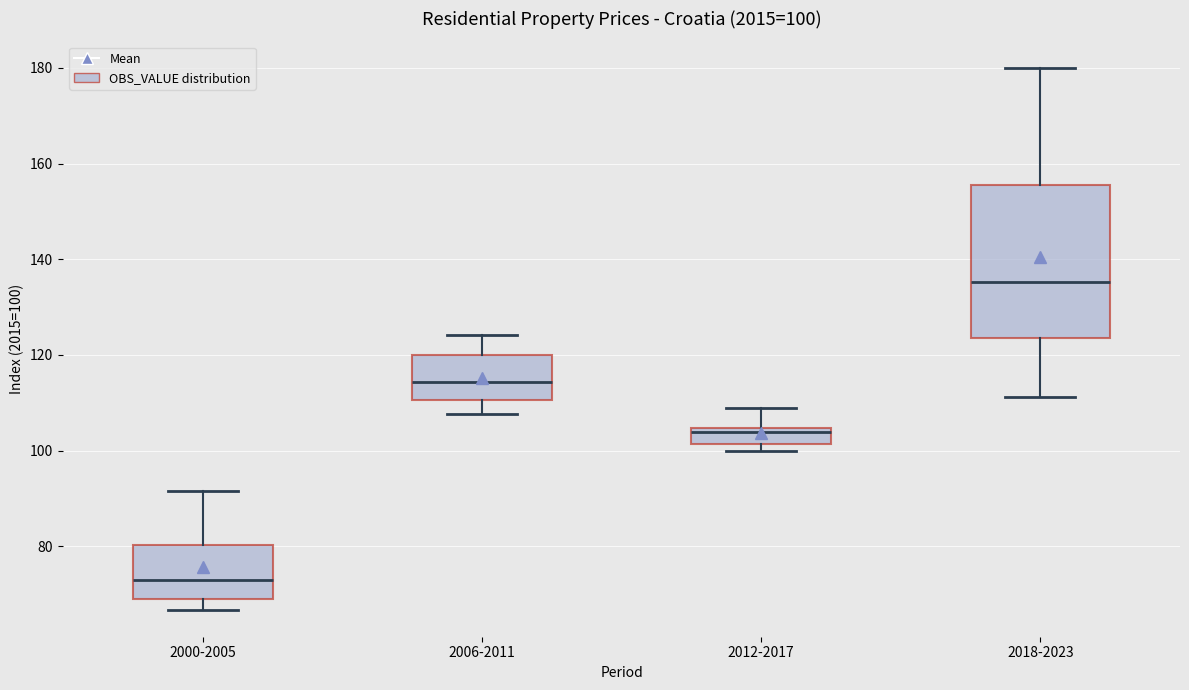

Which box is the tallest, from its lower edge to its upper edge?

2018-2023